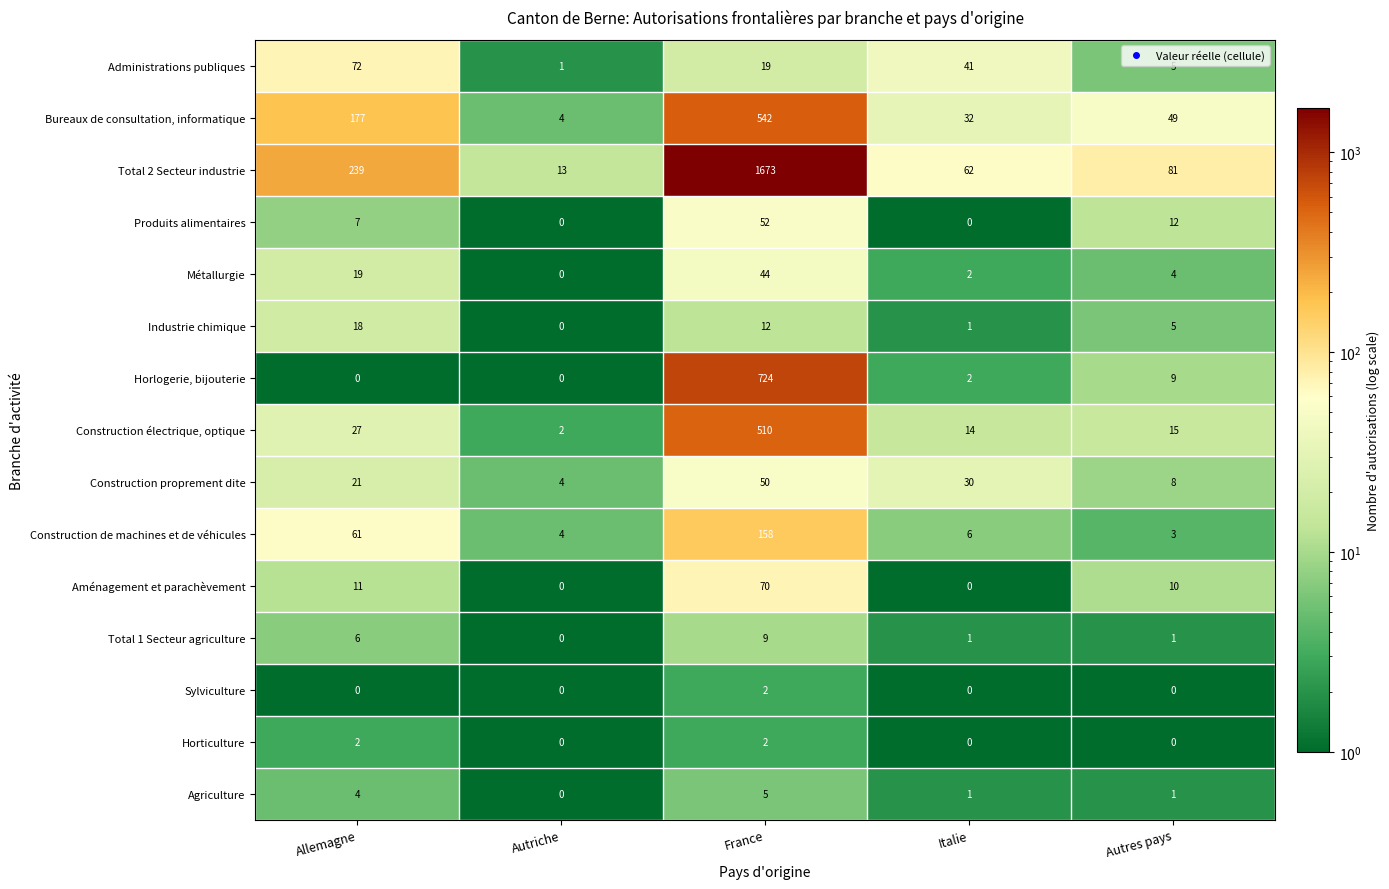

At which label does Construction proprement dite reach its peak?

France